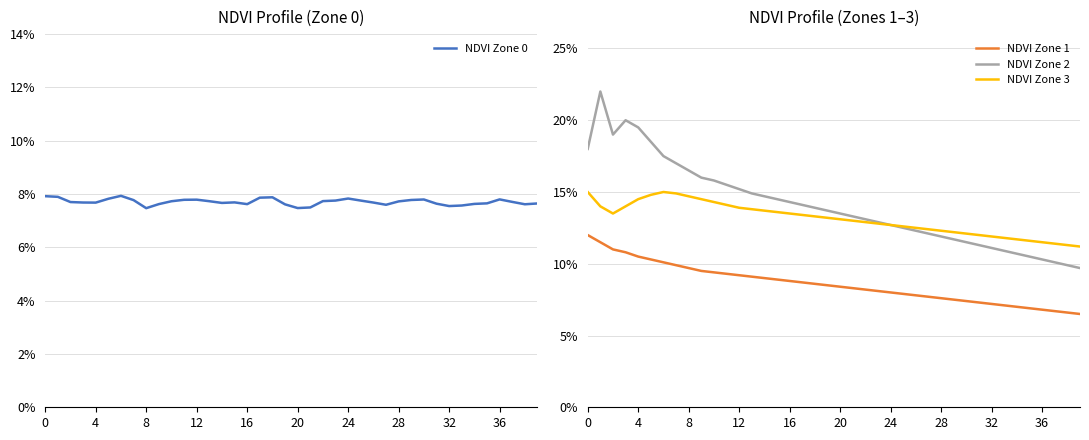

How many categories are shown in the chart?

40